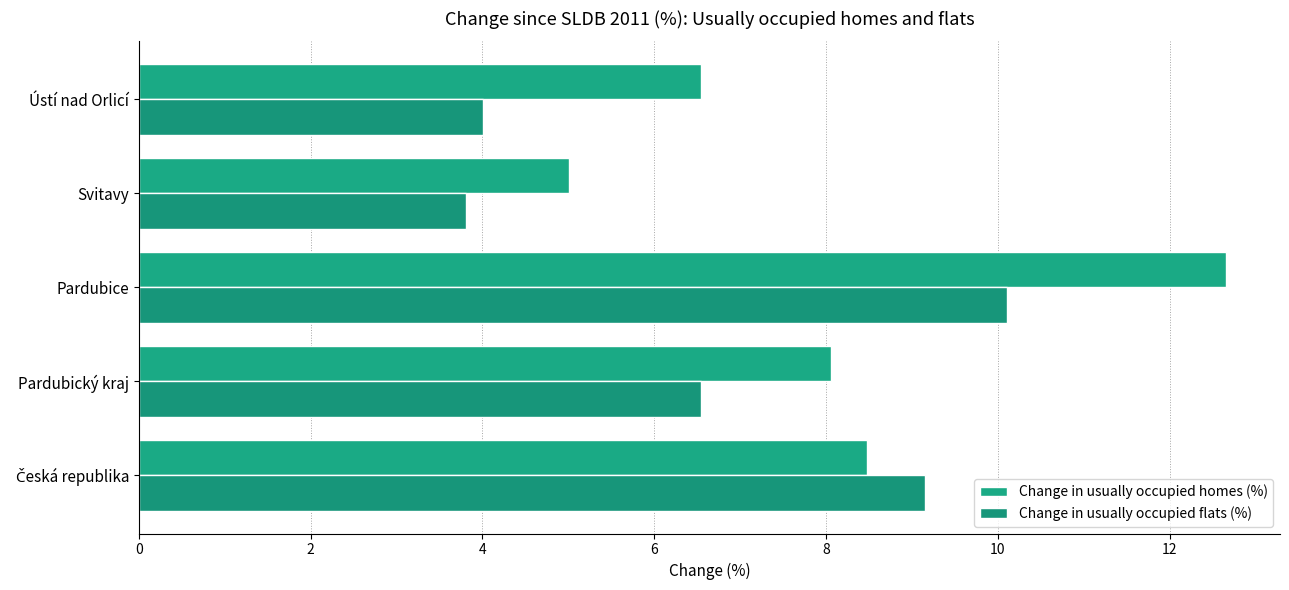

What is the difference between the maximum and minimum values in the Change in usually occupied flats (%) series?

6.3